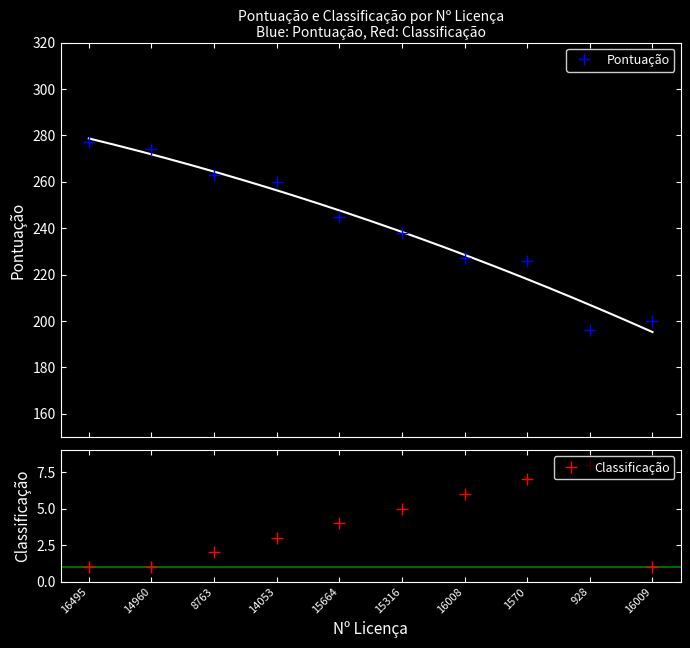

Which series has the largest total across all categories?

Pontuação